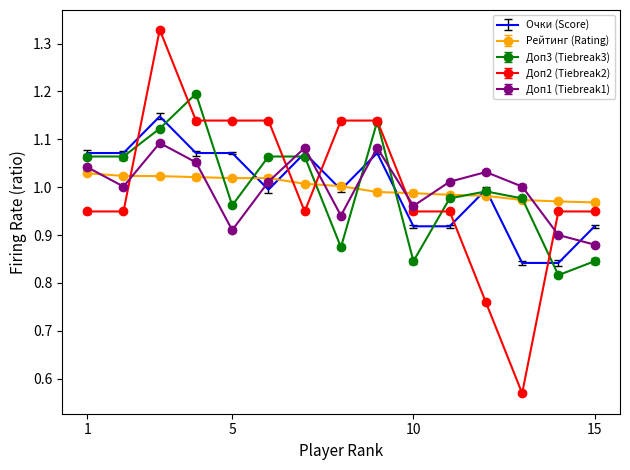

Which series has the widest spread of values?

Доп2 (Tiebreak2)